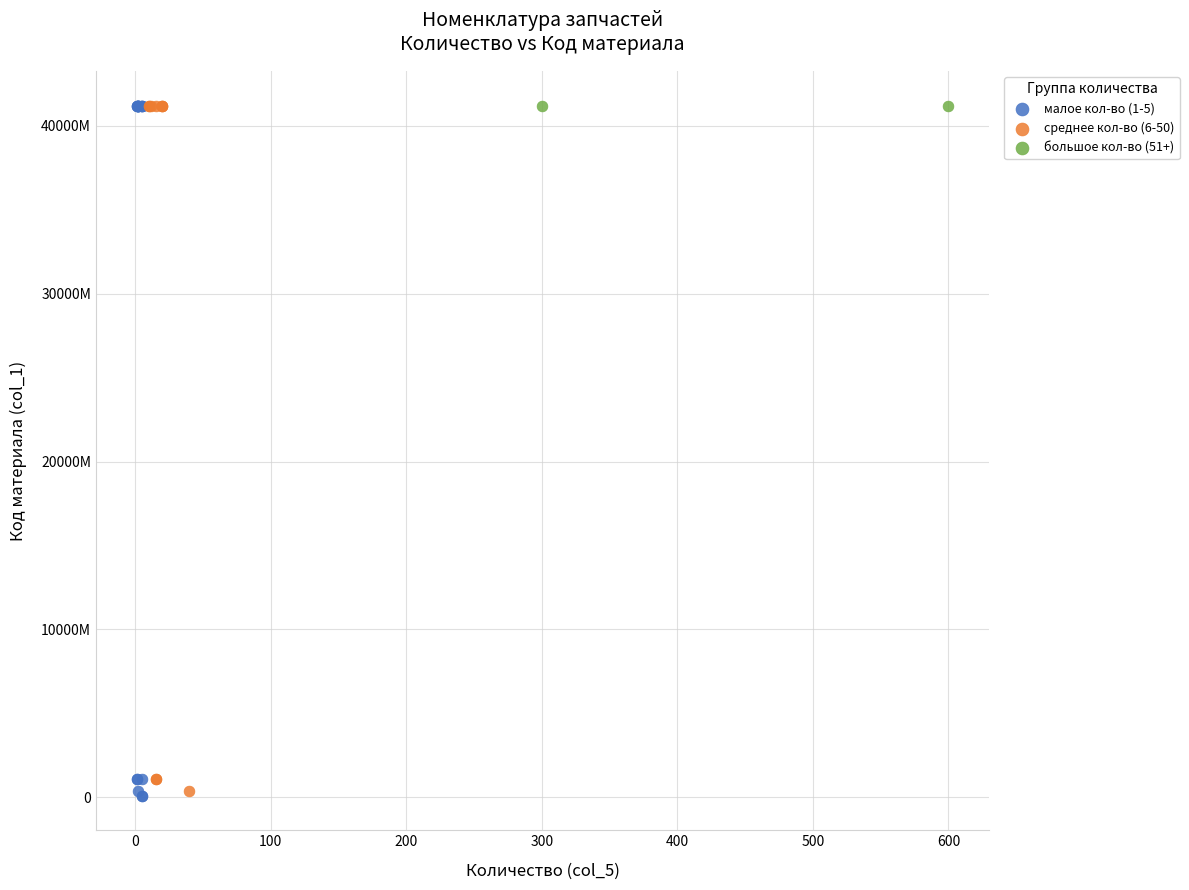

What are all the series names shown in the legend?

малое кол-во (1-5), среднее кол-во (6-50), большое кол-во (51+)